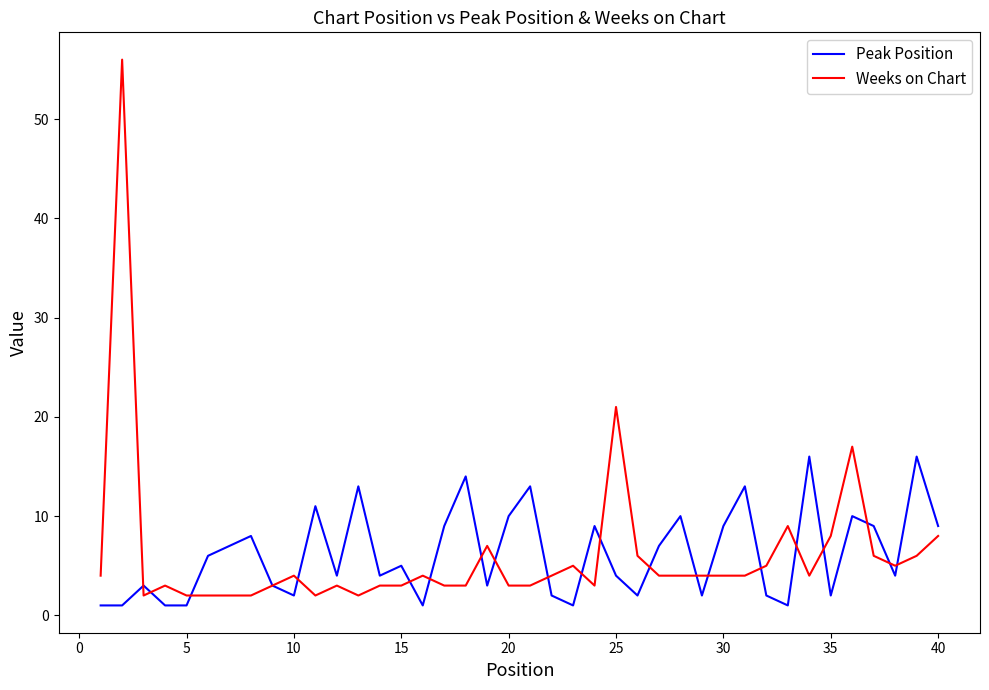

Rank the series by their maximum value, from lowest to highest.

Peak Position, Weeks on Chart